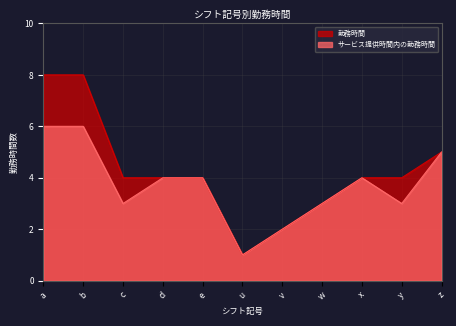

Between a and d, which series saw the biggest shift?

勤務時間